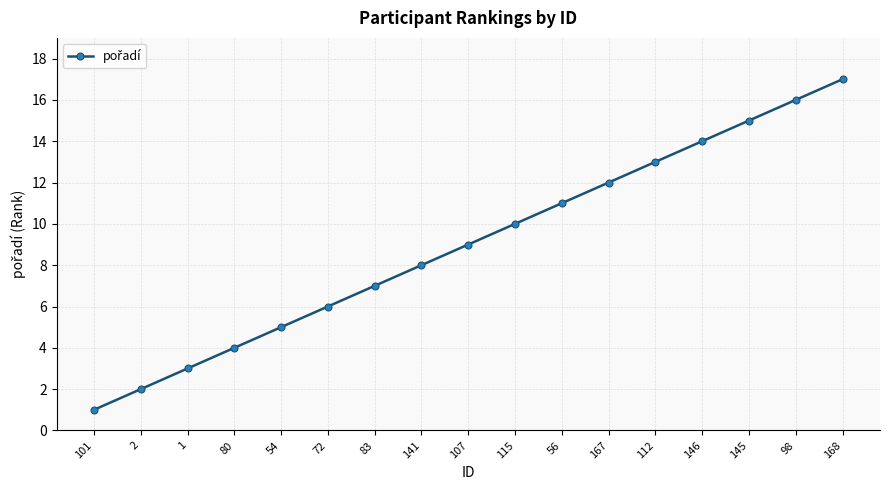

The value at 141 is 14. True or false?

False